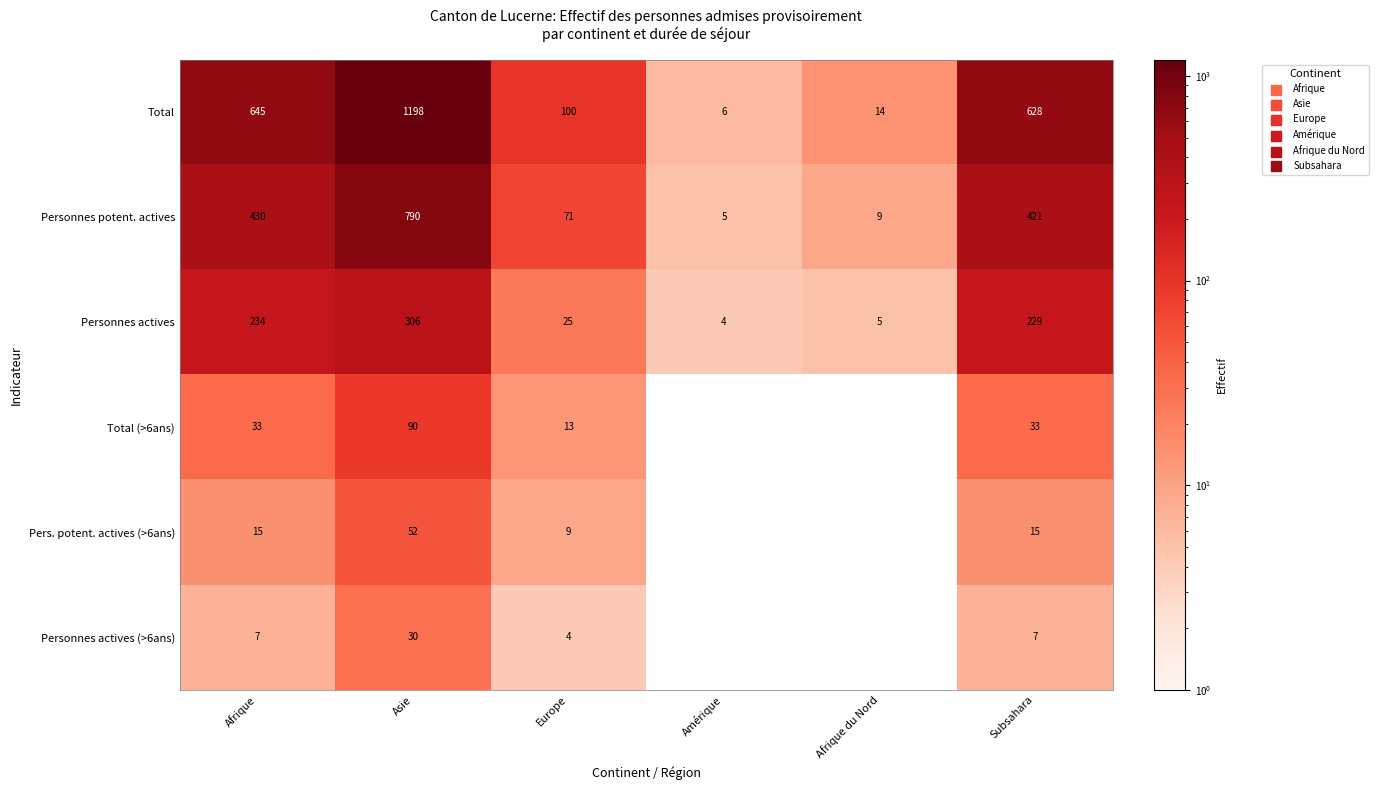

What is the sum of the Personnes actives values at Asie and Subsahara?

535